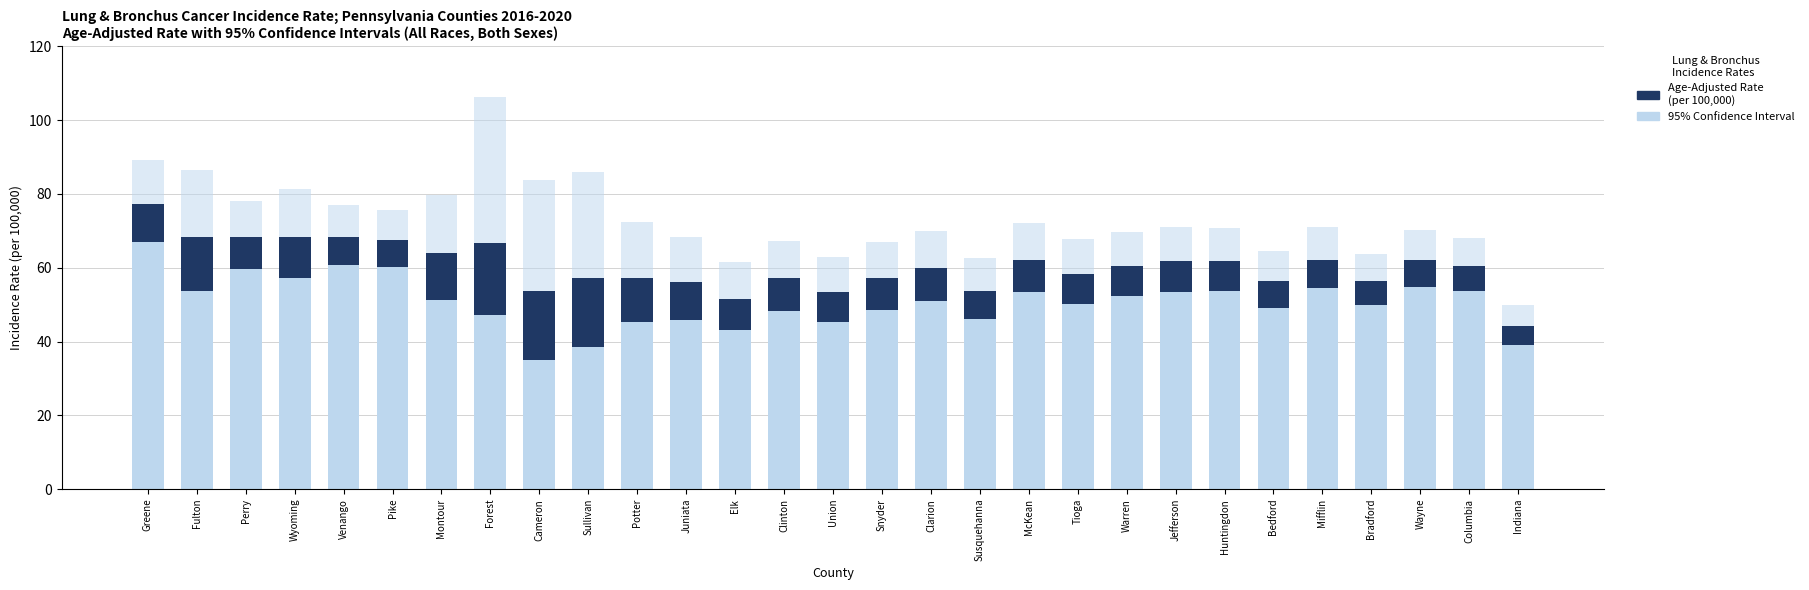

How many distinct data groups are displayed?

3